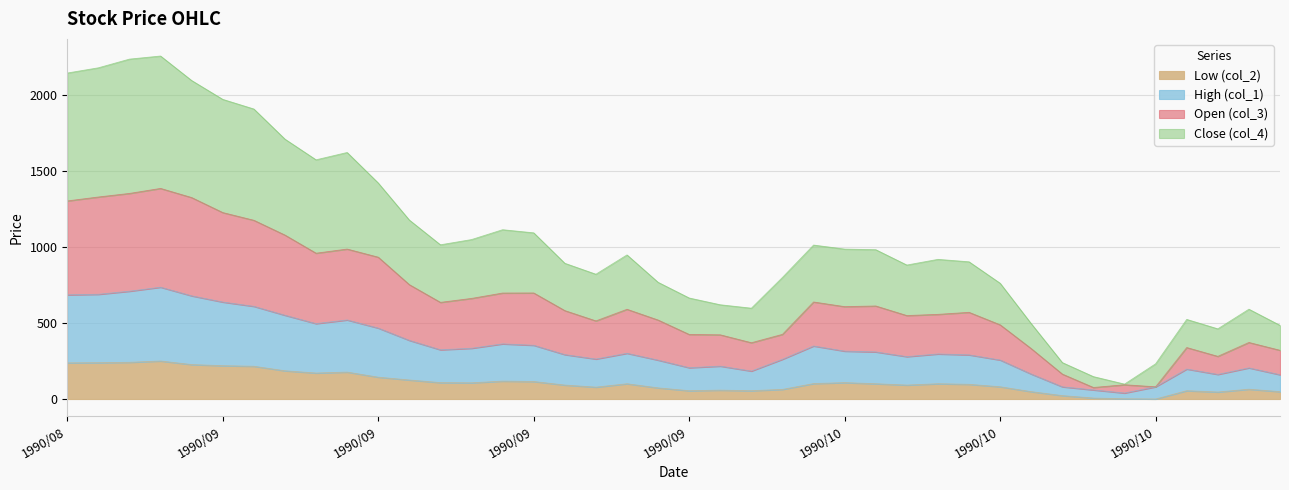

How many interior local valleys does the High (col_1) series have?

8